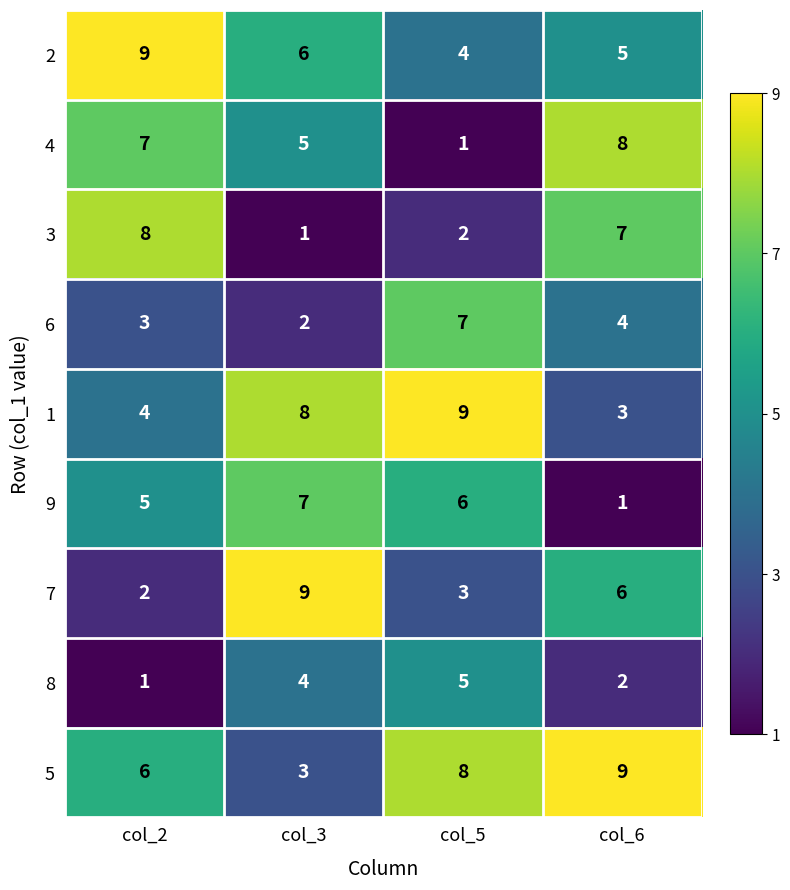

At which label is 7 closest to 5?

col_6